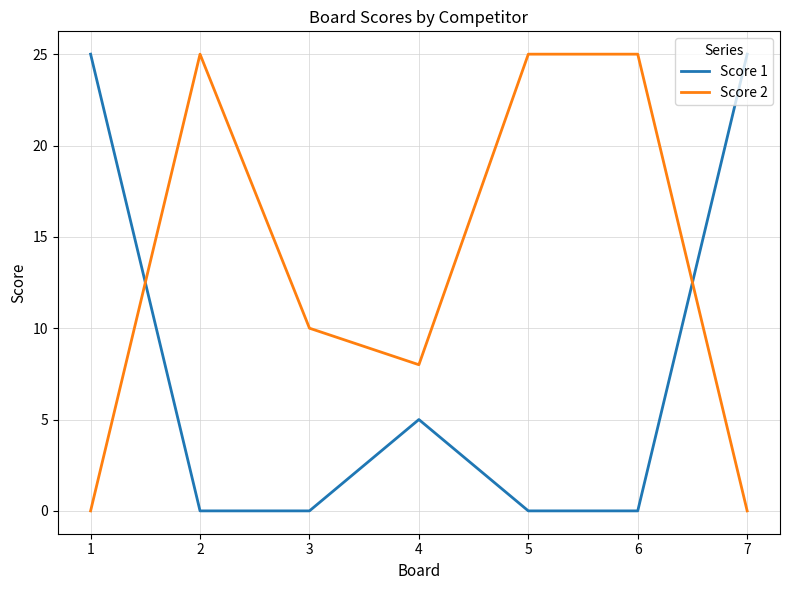

Between 2 and 3, which series saw the biggest shift?

Score 2